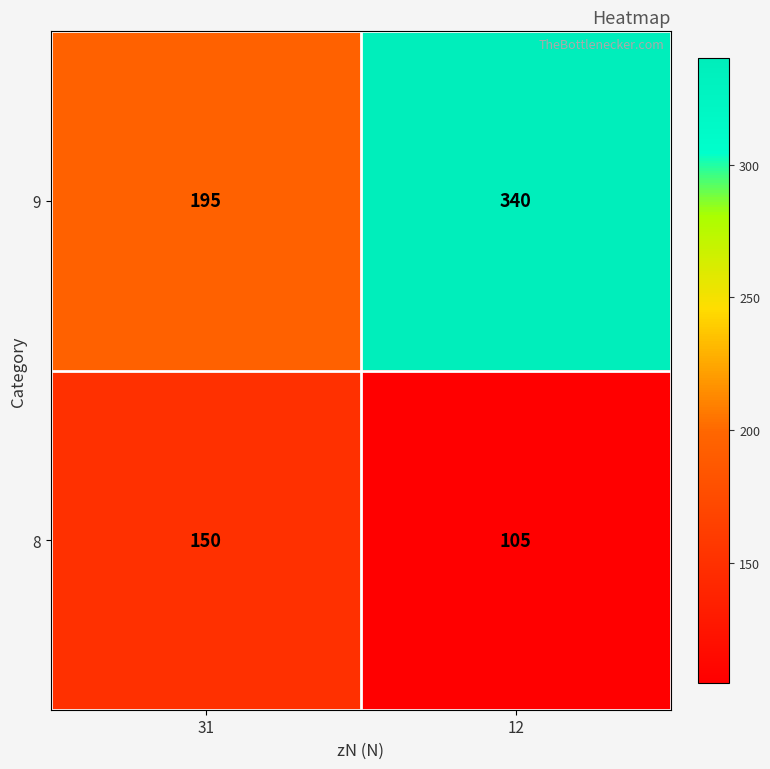

Is it true that 9 equals 340 at 12?

True